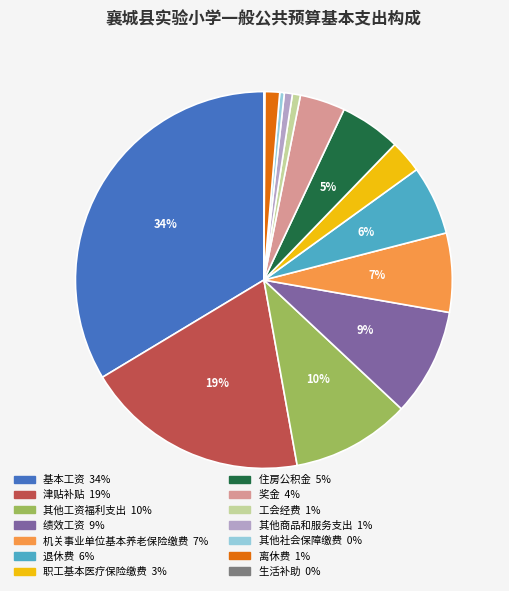

Is there a majority slice in this chart?

No